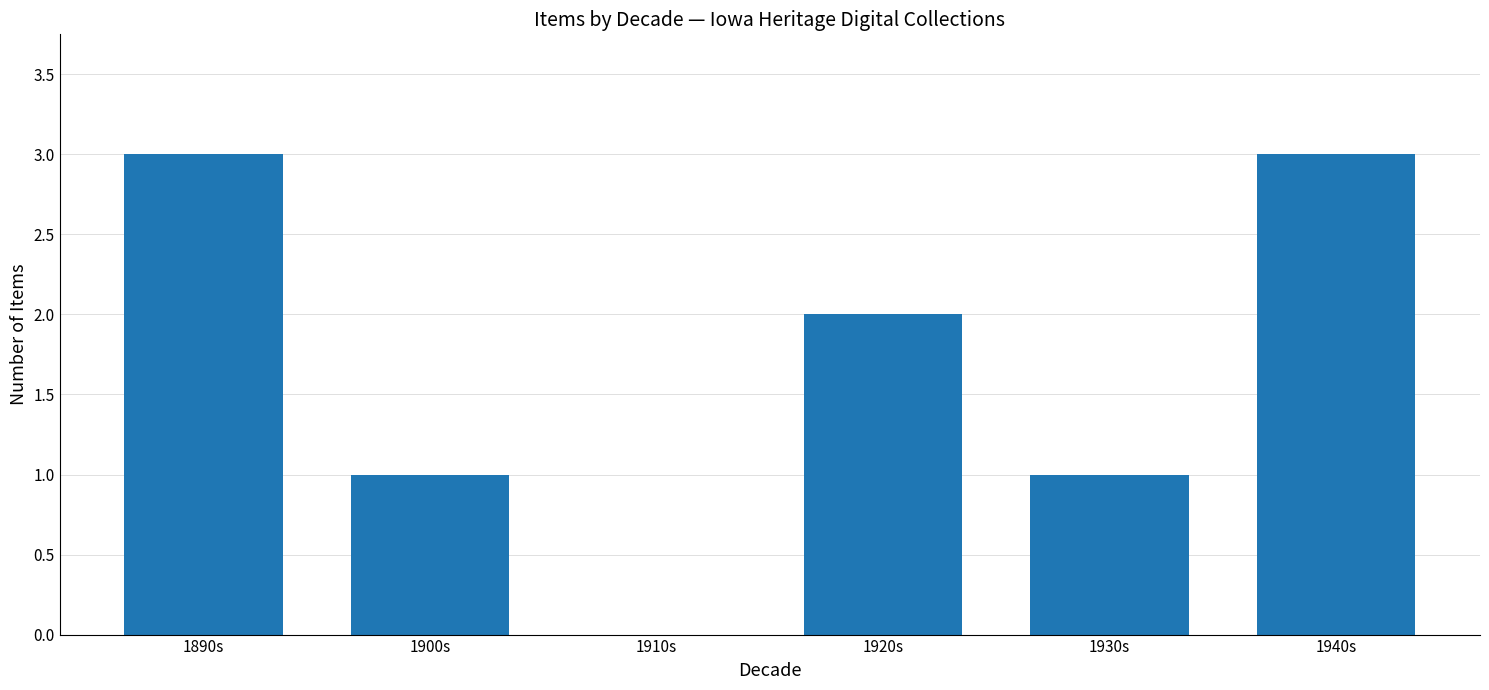

What is the maximum value shown in the chart?

3